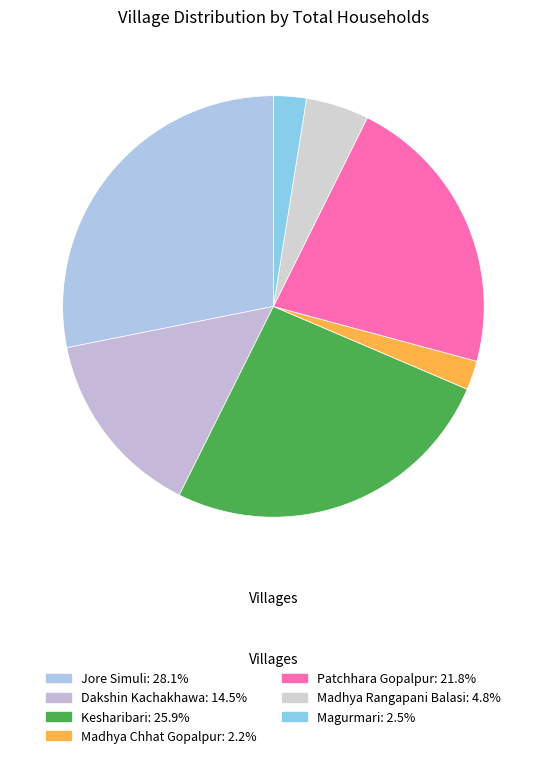

Is there a majority slice in this chart?

No